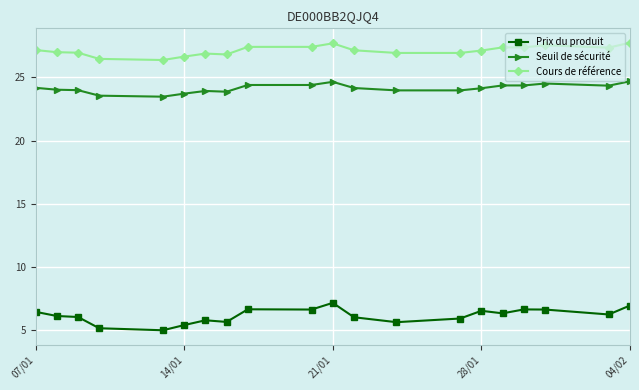

Rank the series by their maximum value, from lowest to highest.

Prix du produit, Seuil de sécurité, Cours de référence